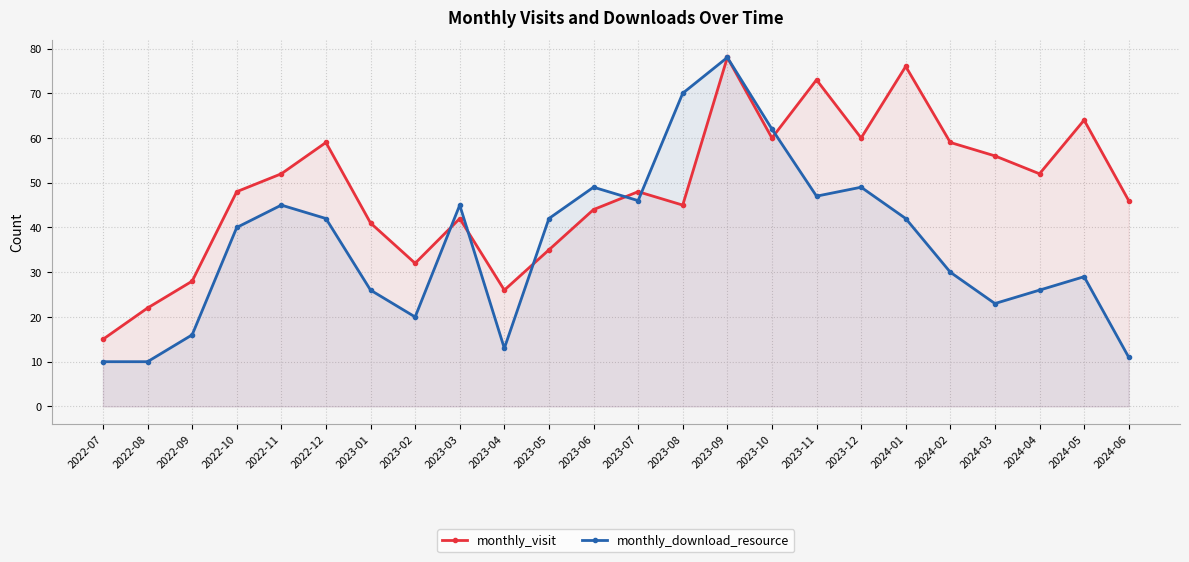

What is the difference between the highest and lowest values at 2024-01?

34